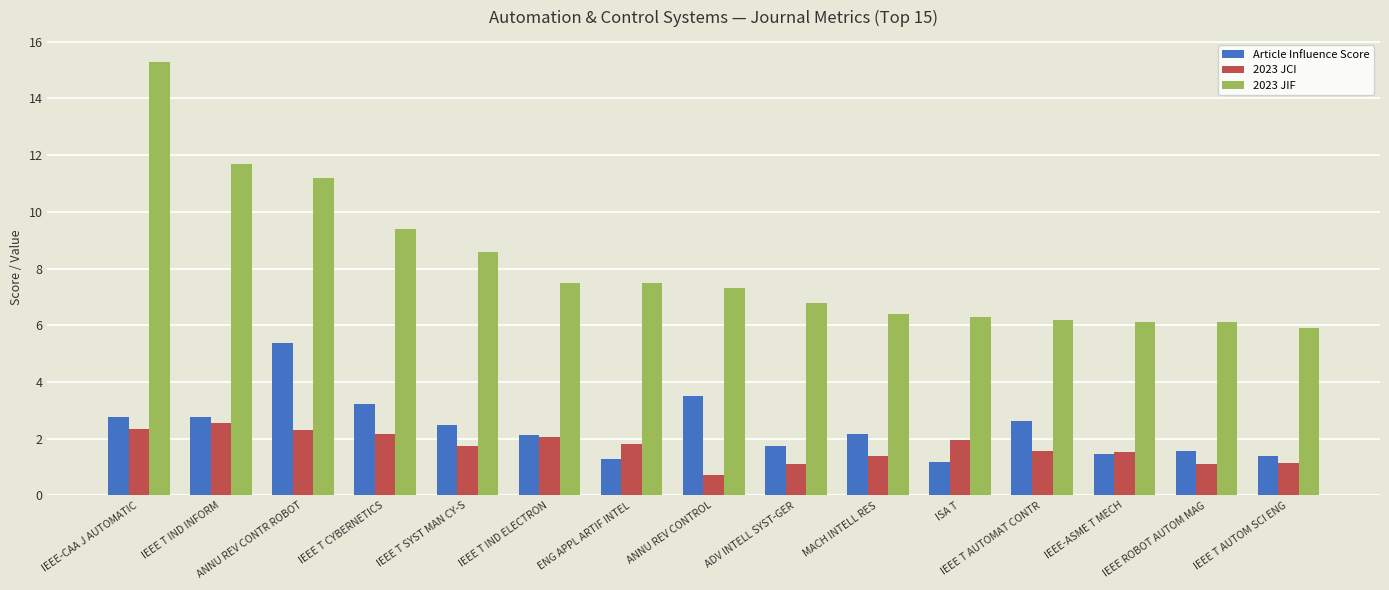

Between ANNU REV CONTR ROBOT and MACH INTELL RES, which series saw the biggest shift?

2023 JIF